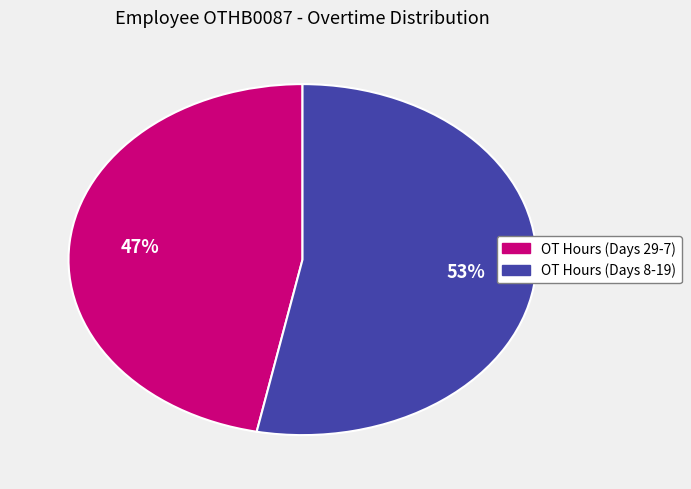

Is there a majority slice in this chart?

Yes